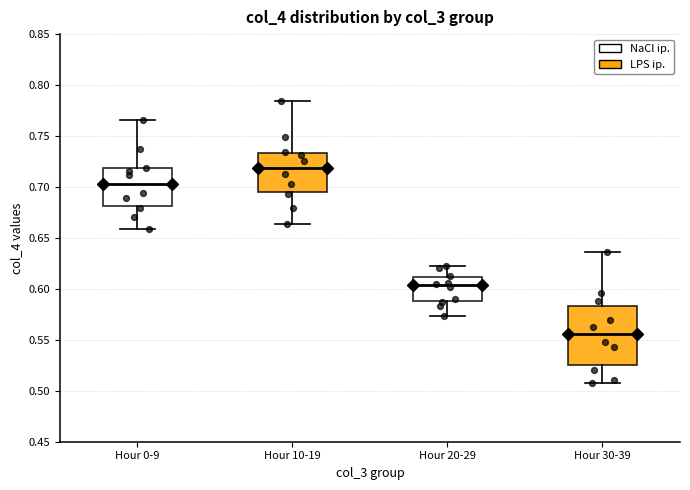

Comparing the boxes themselves (not the whiskers), which one is the tallest?

Hour 30-39